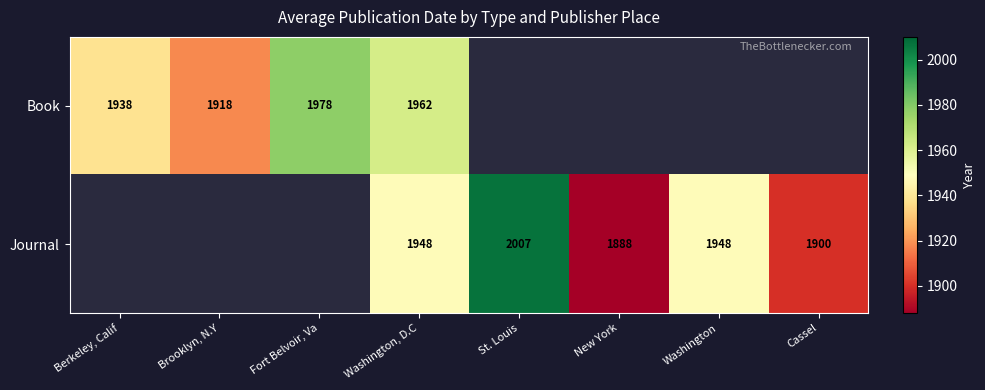

At how many categories does at least one series exceed 1943?

4